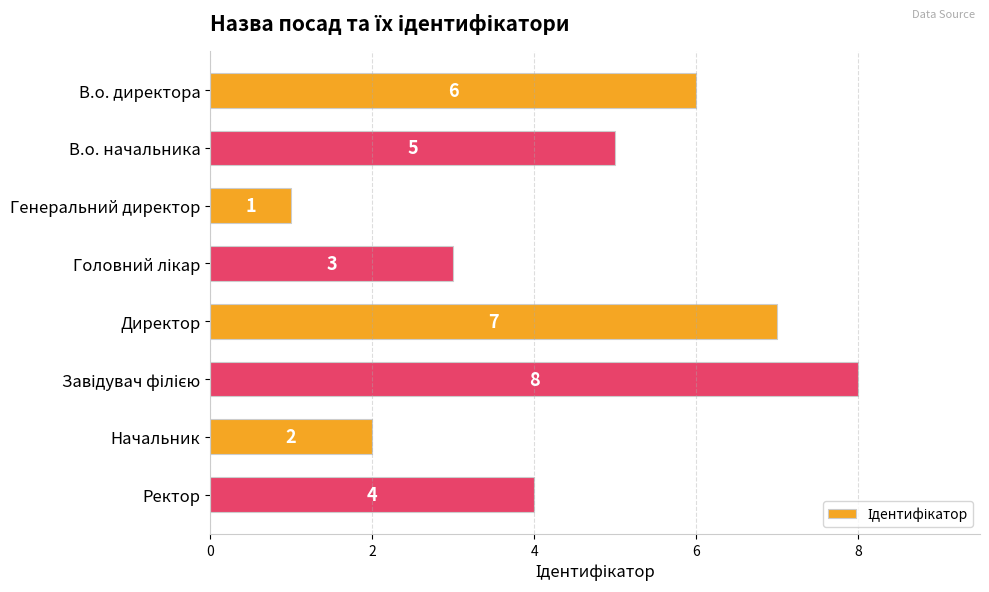

Which label corresponds to the smallest value in the chart?

Генеральний директор